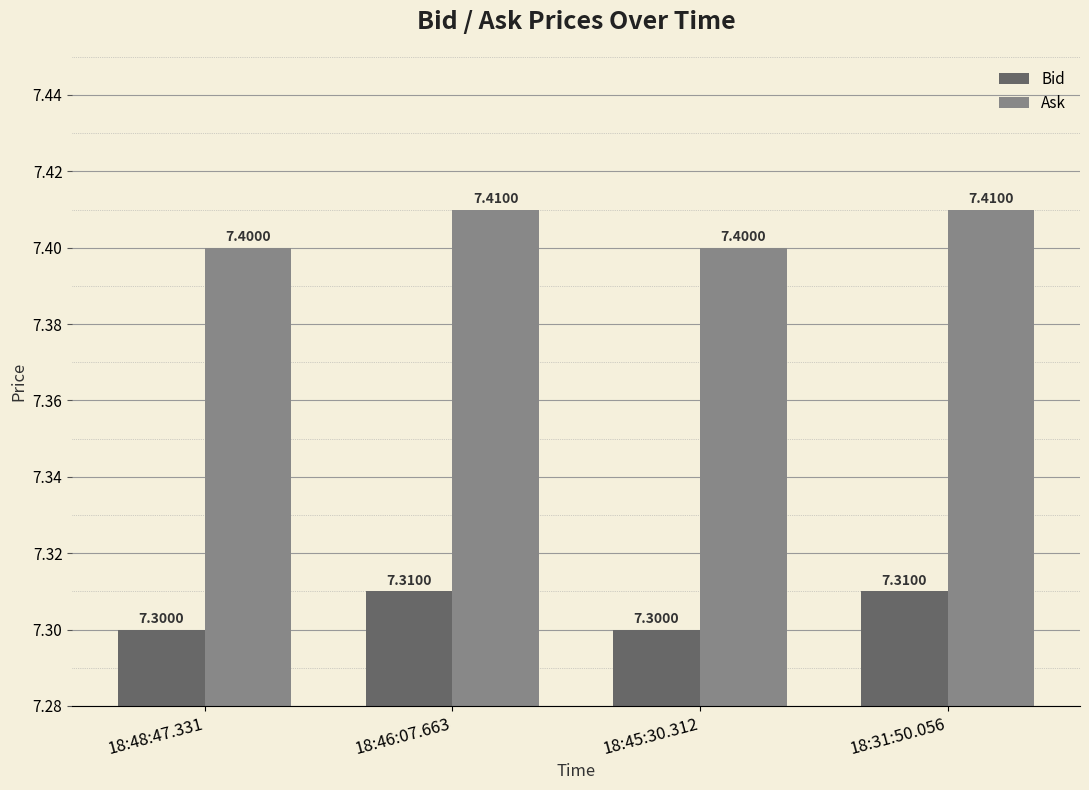

Are the bars horizontal?

No